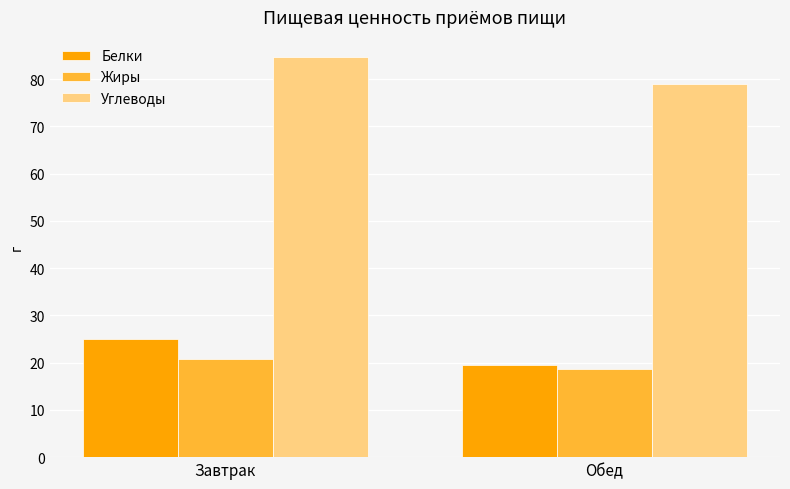

What is the greatest value displayed?

84.7